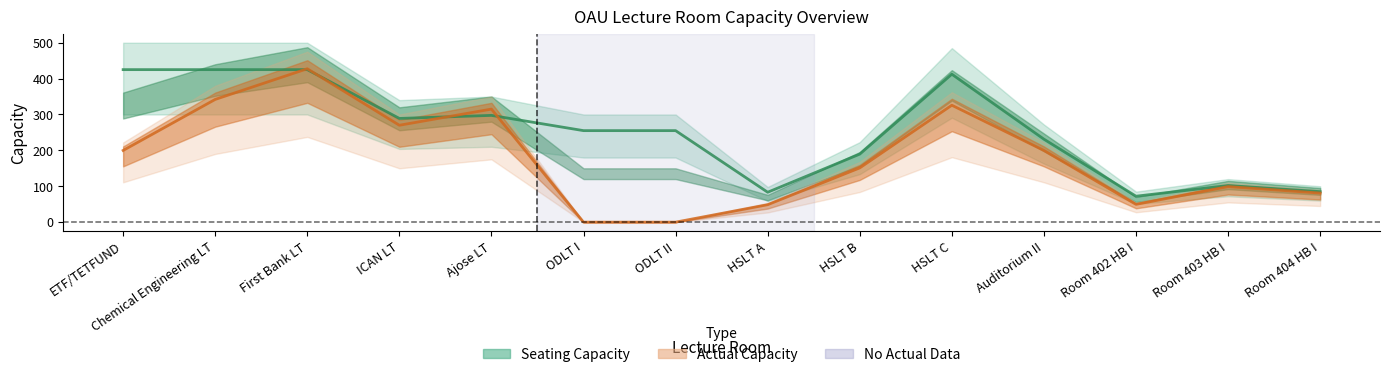

At First Bank LT, list the series in order from smallest to largest.

seating_capacity, actual_capacity